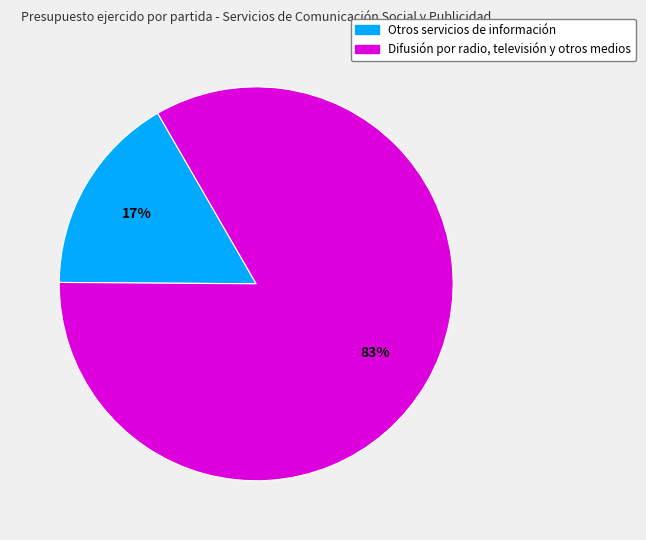

Combined, do Otros servicios de información and Difusión por radio, televisión y otros medios account for over 50%?

Yes